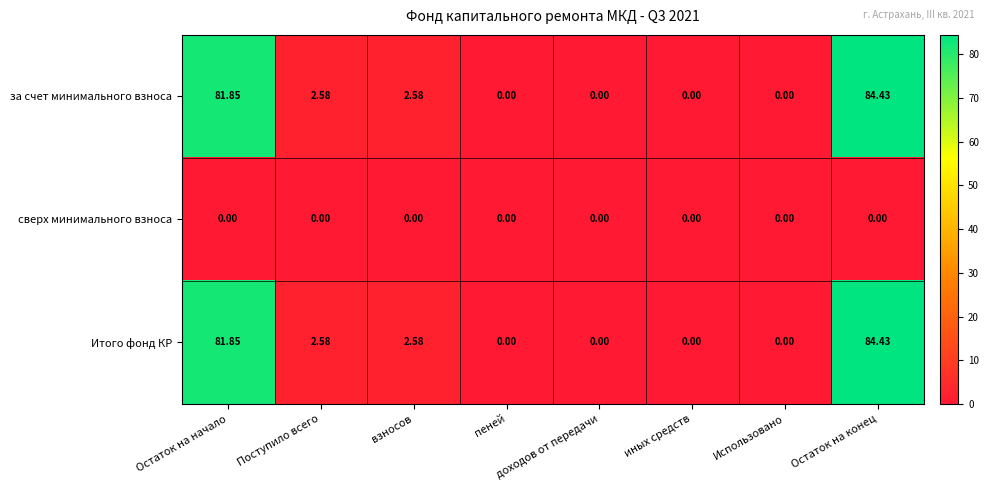

Is the value of сверх минимального взноса at иных средств greater than the value of за счет минимального взноса at Поступило всего?

No